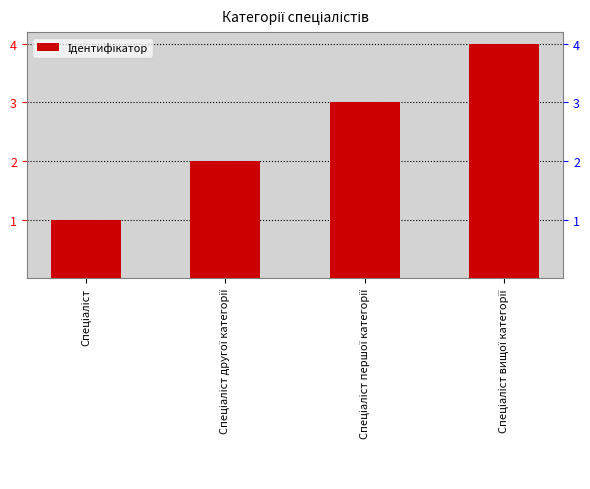

What is the difference between the values at Спеціаліст першої категорії and Спеціаліст другої категорії?

1